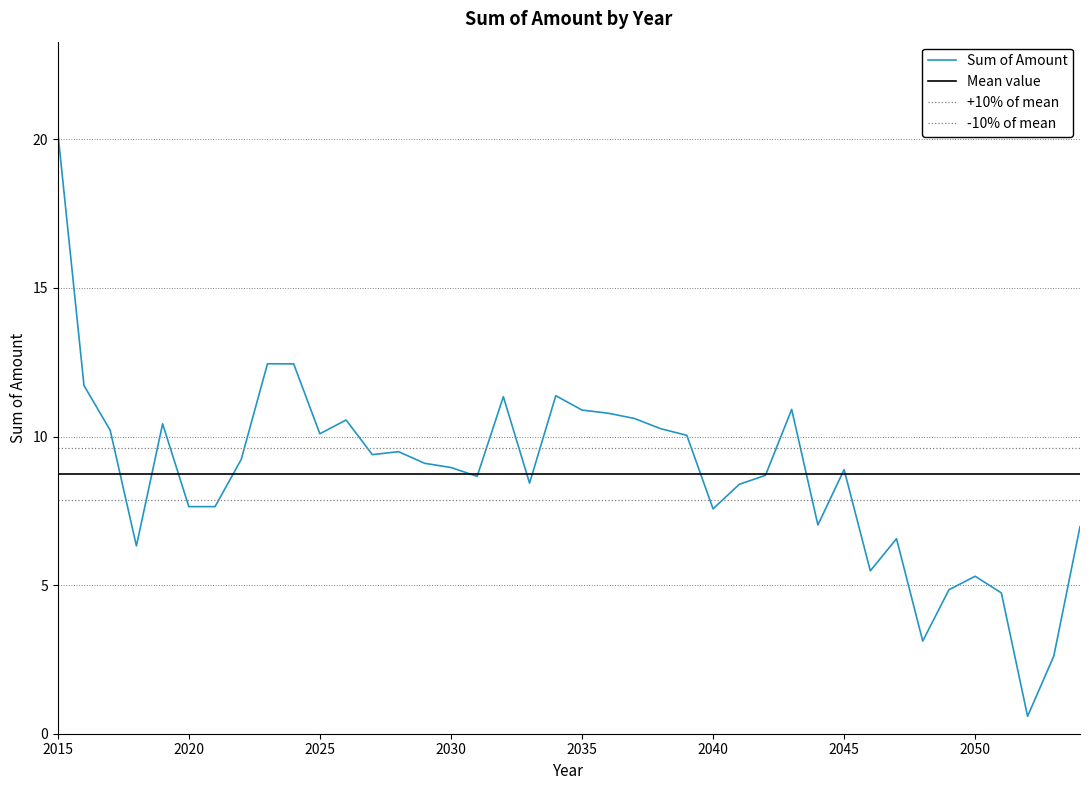

Rank the categories by value from lowest to highest.

2052, 2053, 2048, 2051, 2049, 2050, 2046, 2018, 2047, 2054, 2044, 2040, 2021, 2020, 2041, 2033, 2031, 2042, 2045, 2030, 2029, 2022, 2027, 2028, 2039, 2025, 2017, 2038, 2019, 2026, 2037, 2036, 2035, 2043, 2032, 2034, 2016, 2024, 2023, 2015